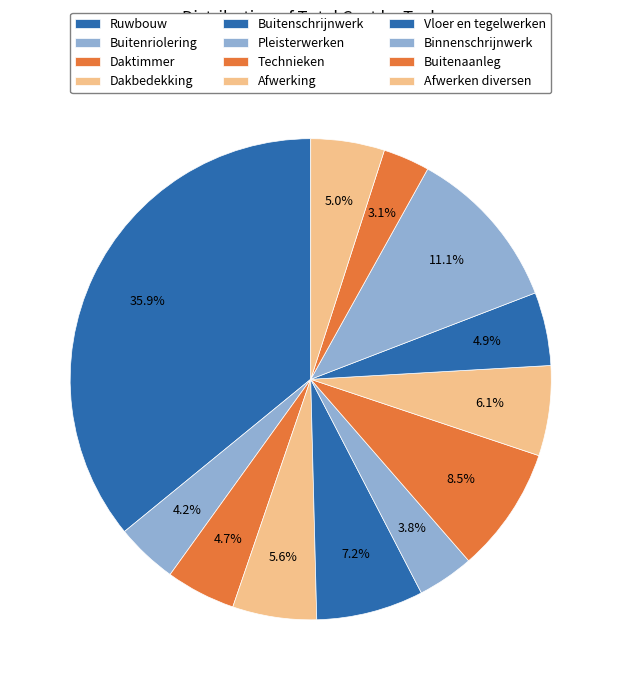

How many slices are in this pie chart?

12